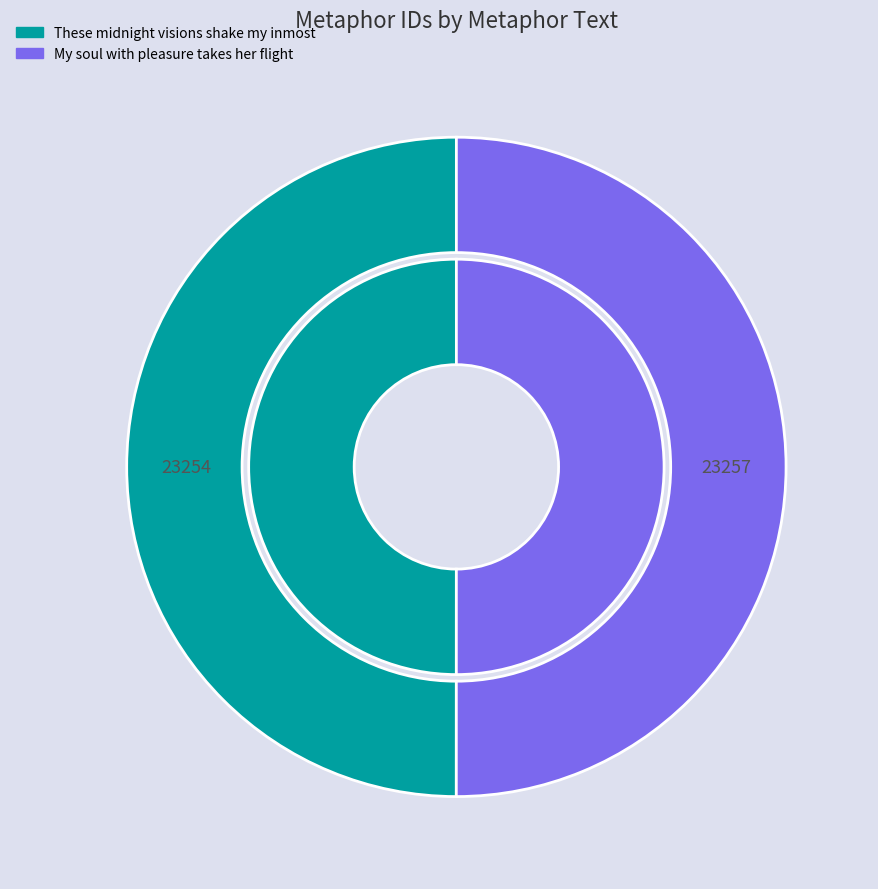

To the nearest percent, what is the average slice percentage?

50%